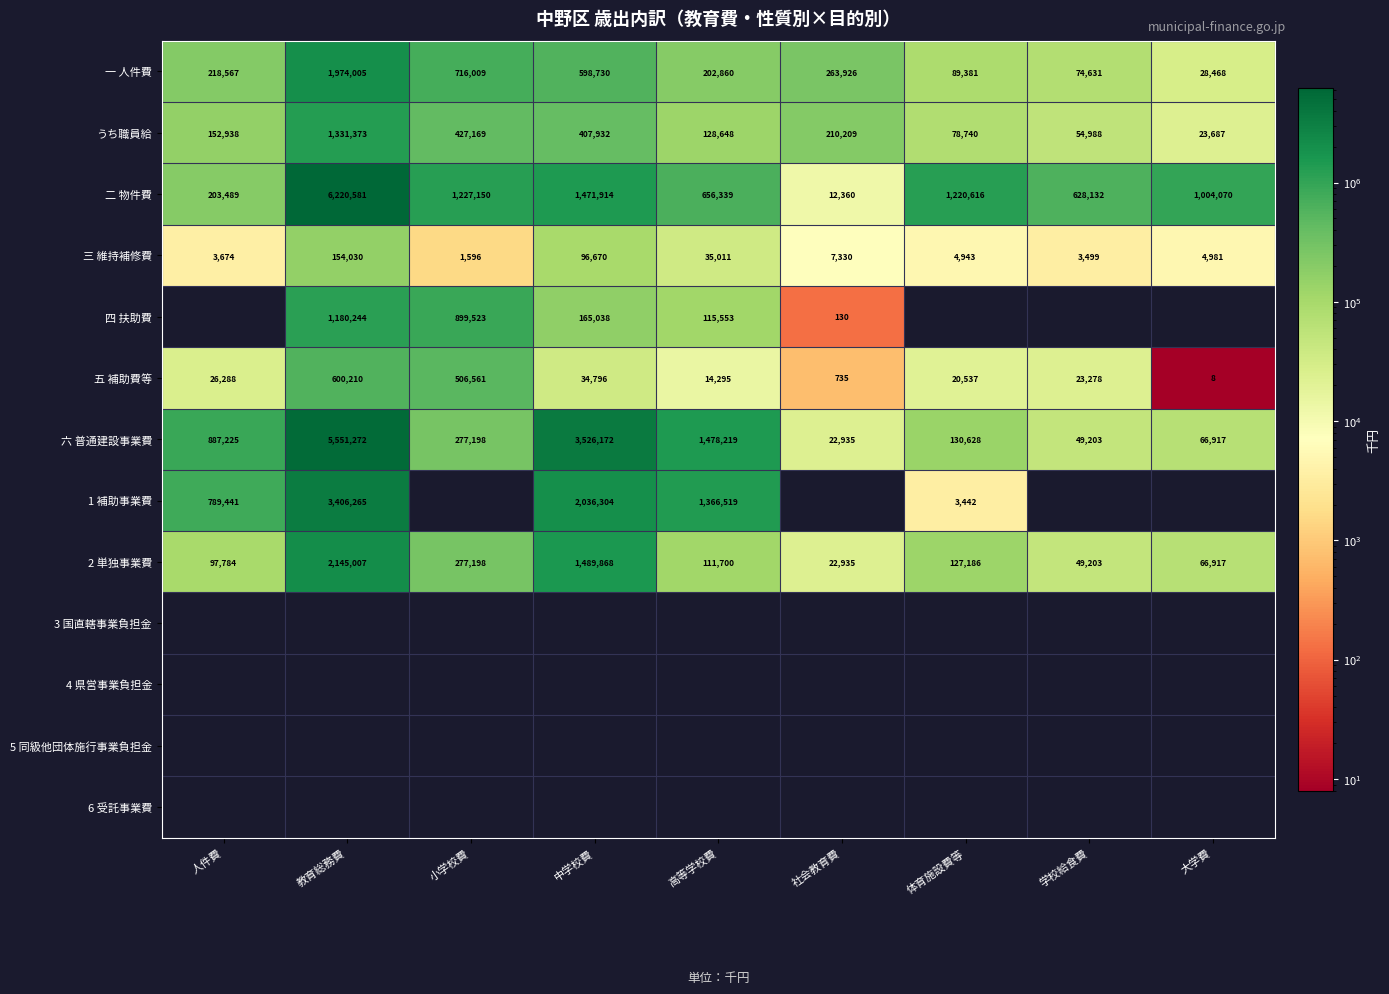

What is the sum of all 六 普通建設事業費 values?

11989769